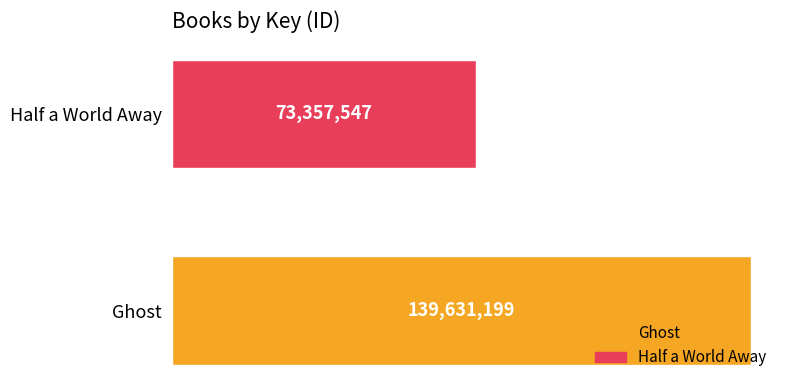

List the labels in order of value, largest first.

Ghost, Half a World Away